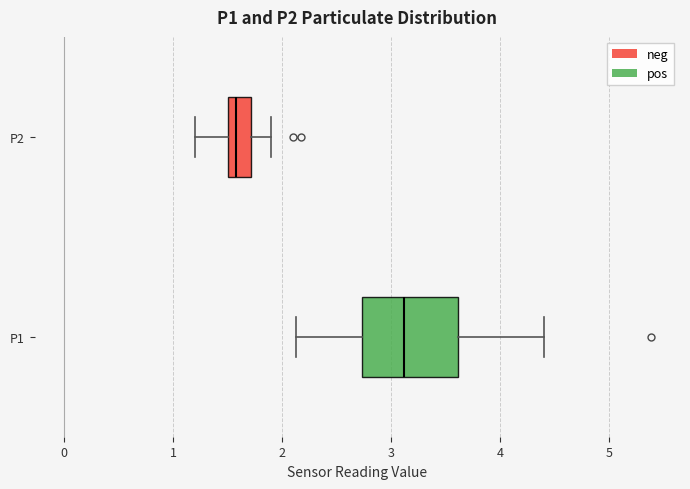

Reading bottom to top, transcribe this box plot: for each box, give where its median line is, the range the box spans, and where its two whiskers end, as read against the x-axis. The values are not printed on the chart, so give them approximately, as read against the axis.

P1: median 3.1, box 2.7 to 3.6, whiskers 2.1 to 4.4
P2: median 1.6, box 1.5 to 1.7, whiskers 1.2 to 1.9